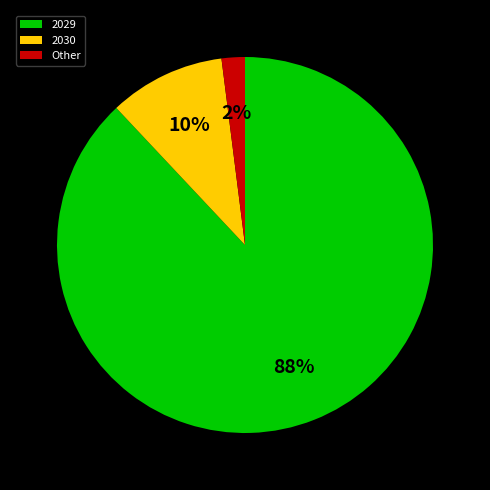

Which category has the biggest portion of the pie?

2029